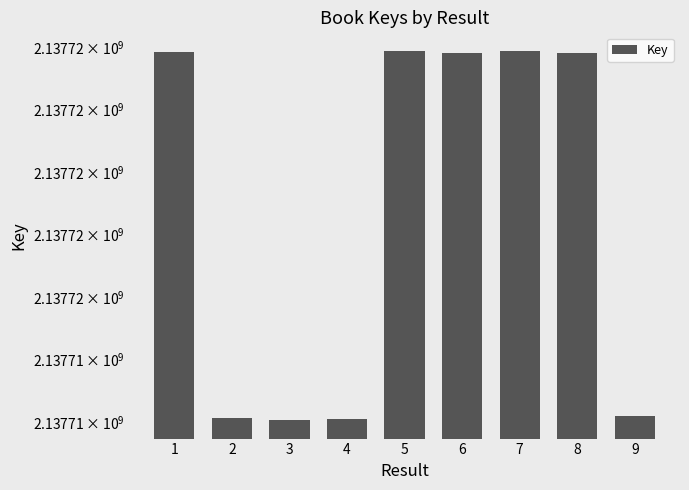

What is the difference between the maximum and minimum values?

5909